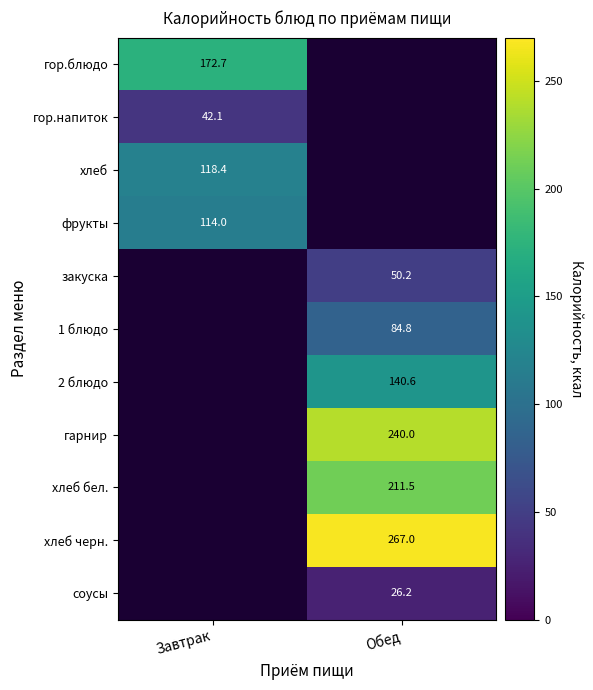

Which has a higher value, Обед or Завтрак?

Завтрак